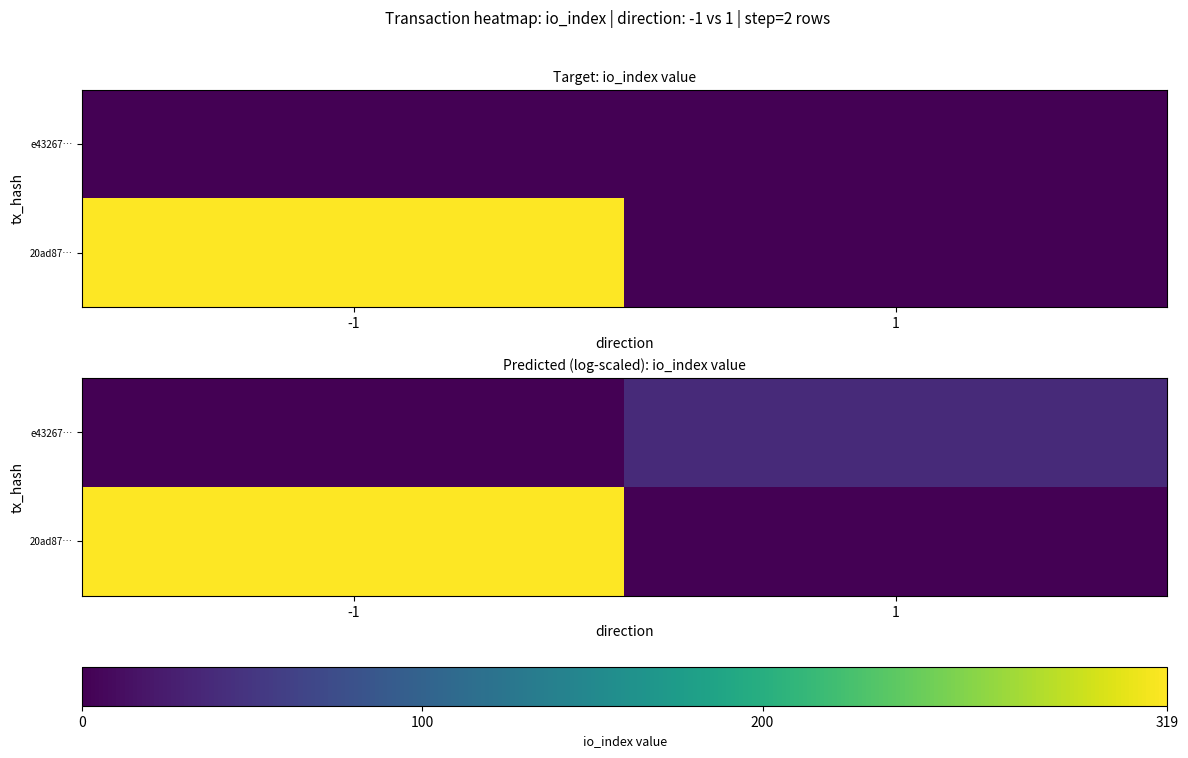

True or false: e43267… has a value of 13.4 at 1.

False